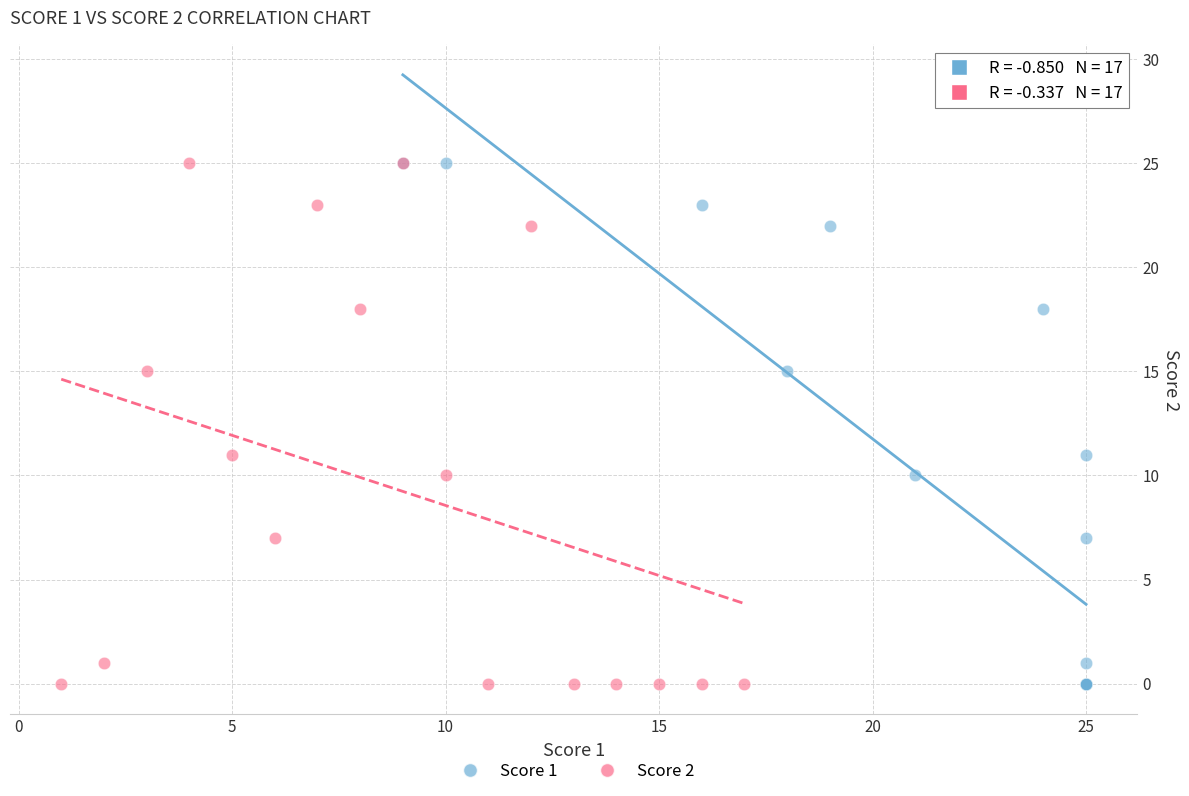

What are all the series names shown in the legend?

Score 1, Score 2